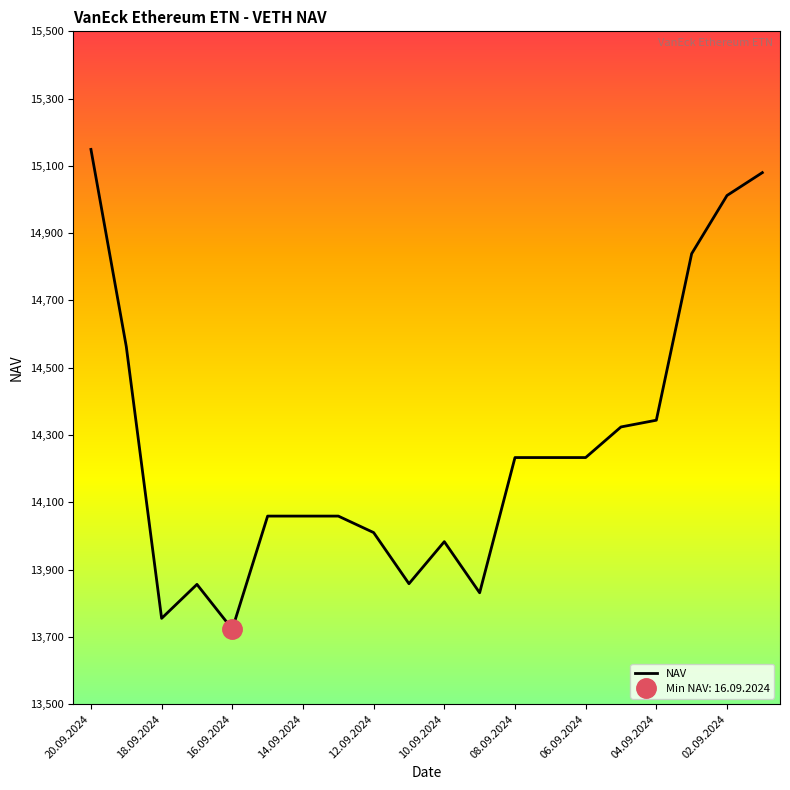

What is the minimum value for NAV?

13723